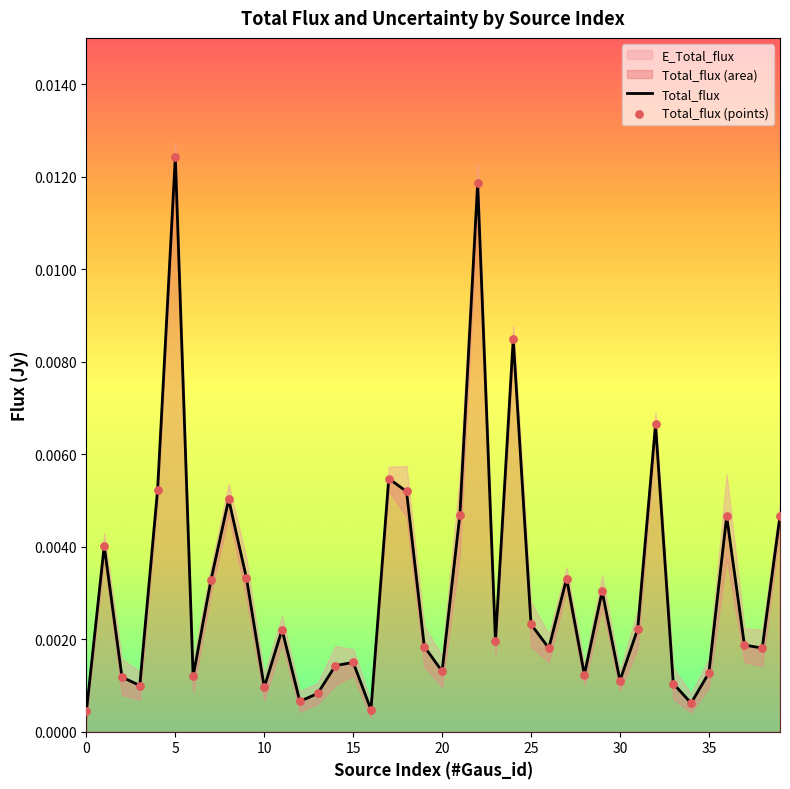

At how many categories does at least one series exceed 0?

40